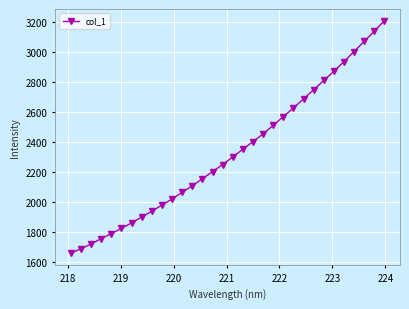

True or false: the data has more than 2 interior local peaks.

False